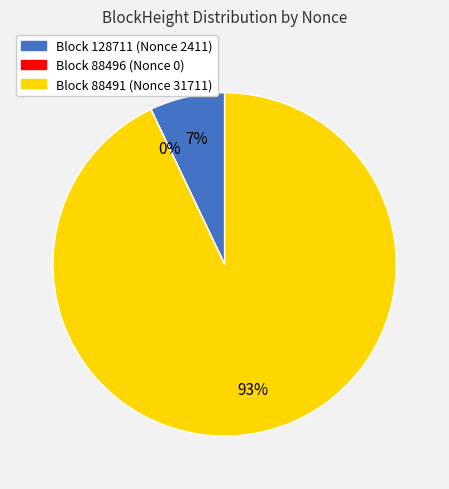

To the nearest percent, what is the difference between the largest and smallest slice percentages?

93%